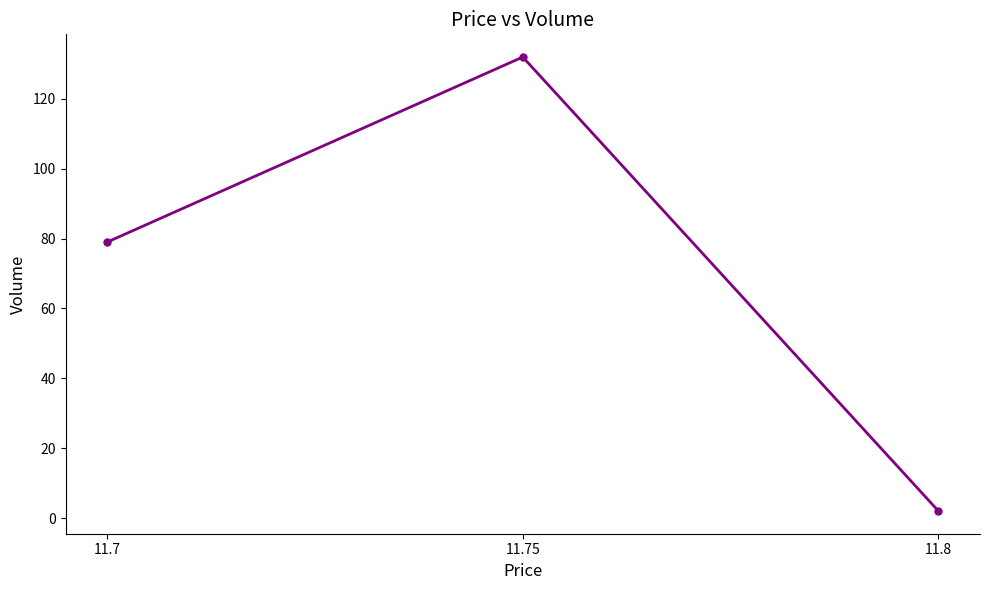

Which label corresponds to the smallest value in the chart?

11.8